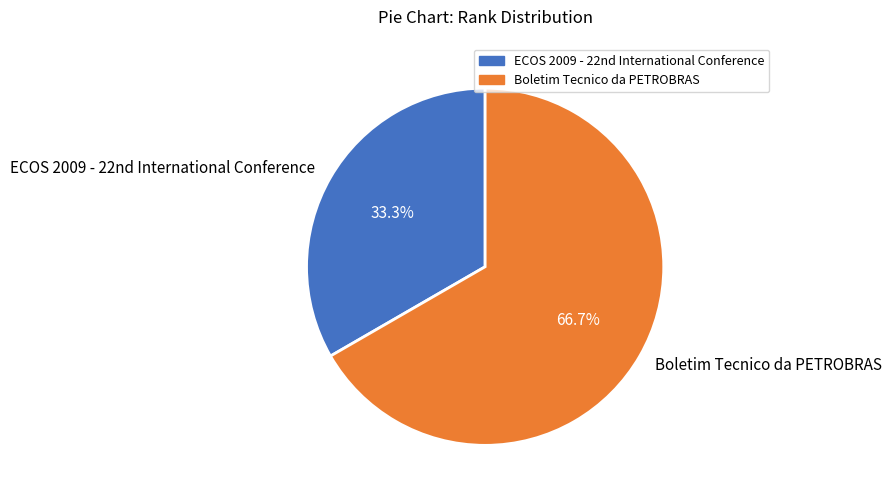

Which category accounts for the majority?

Boletim Tecnico da PETROBRAS